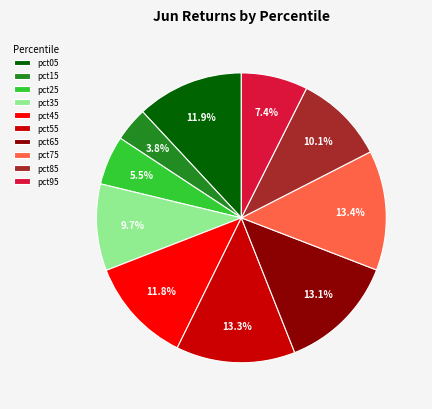

How many slices are in this pie chart?

10